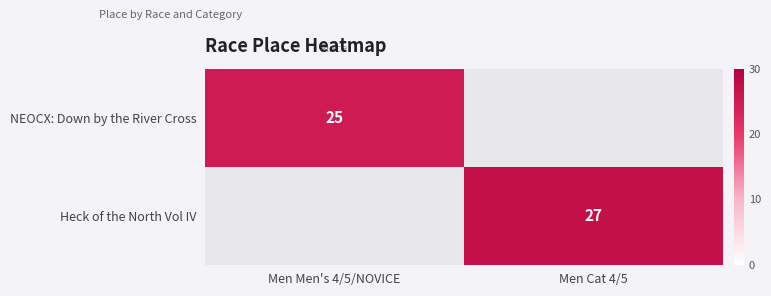

Is it true that NEOCX: Down by the River Cross equals 13 at Men Men's 4/5/NOVICE?

False